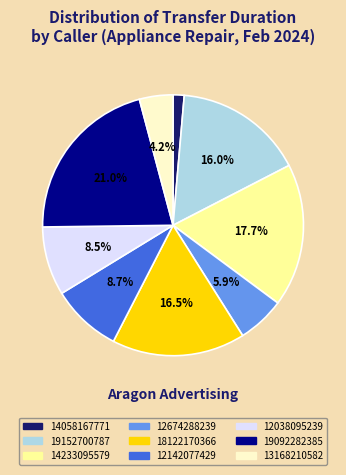

To the nearest percent, what is the difference between the 13168210582 and 12674288239 slice percentages?

2%